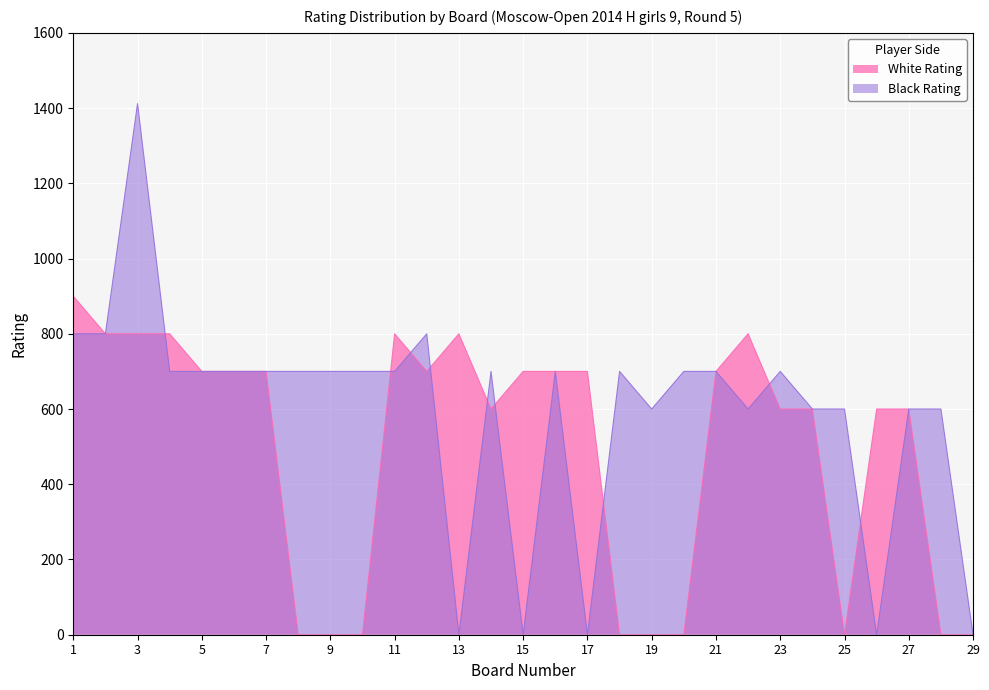

Does the chart display data point markers on the line(s)?

No